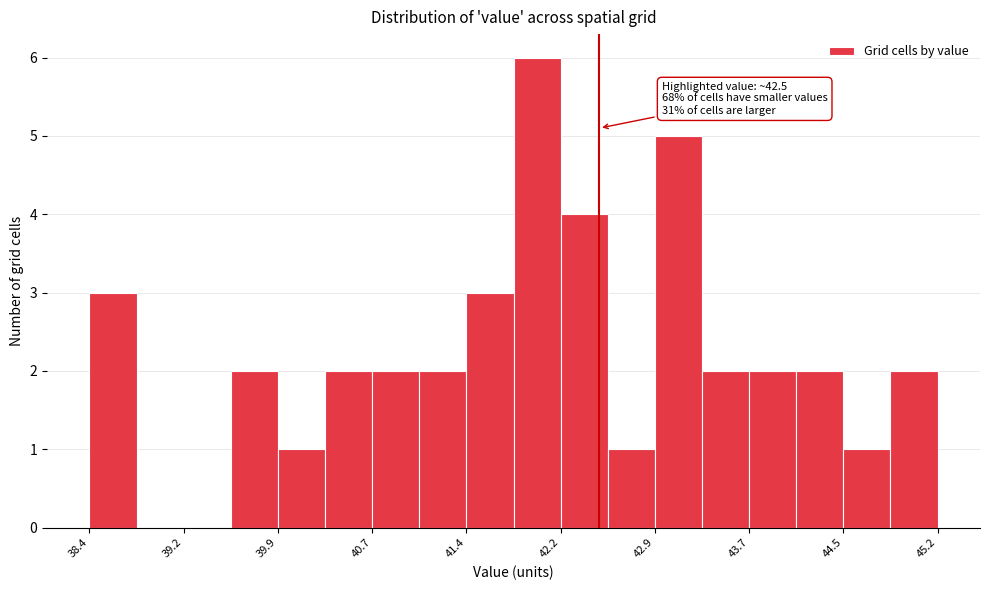

Around what value on the x-axis is the tallest bar? Give the approximate position of its centre, as read against the axis.

42.0